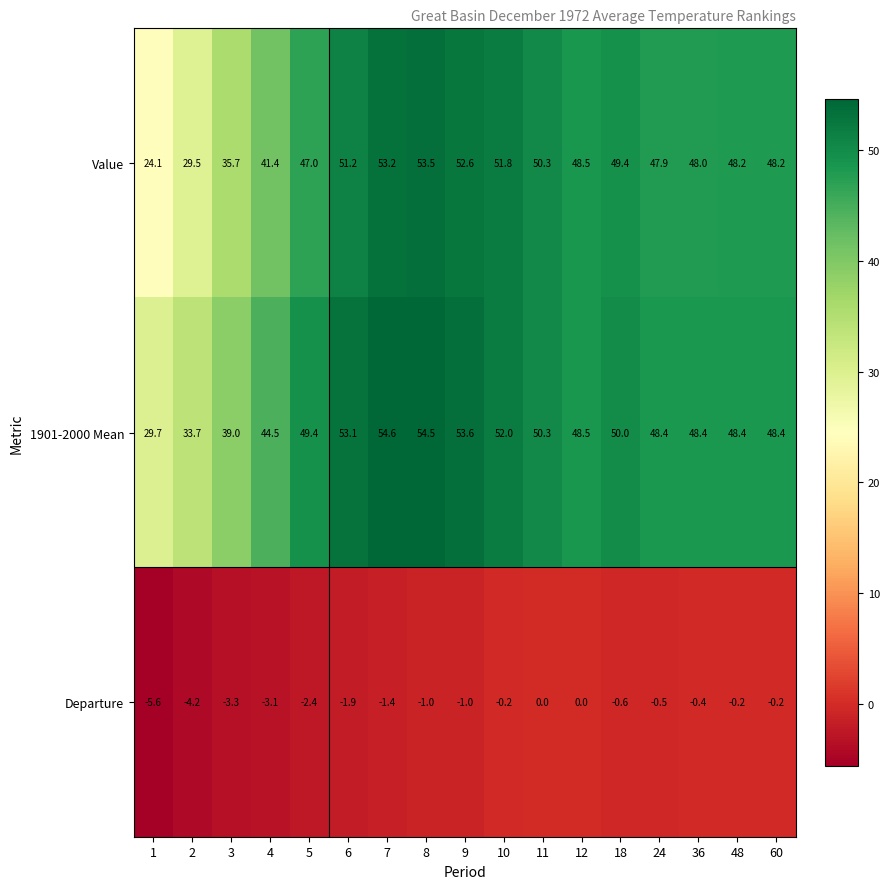

Where does the 1901-2000 Mean series first go above 48?

5